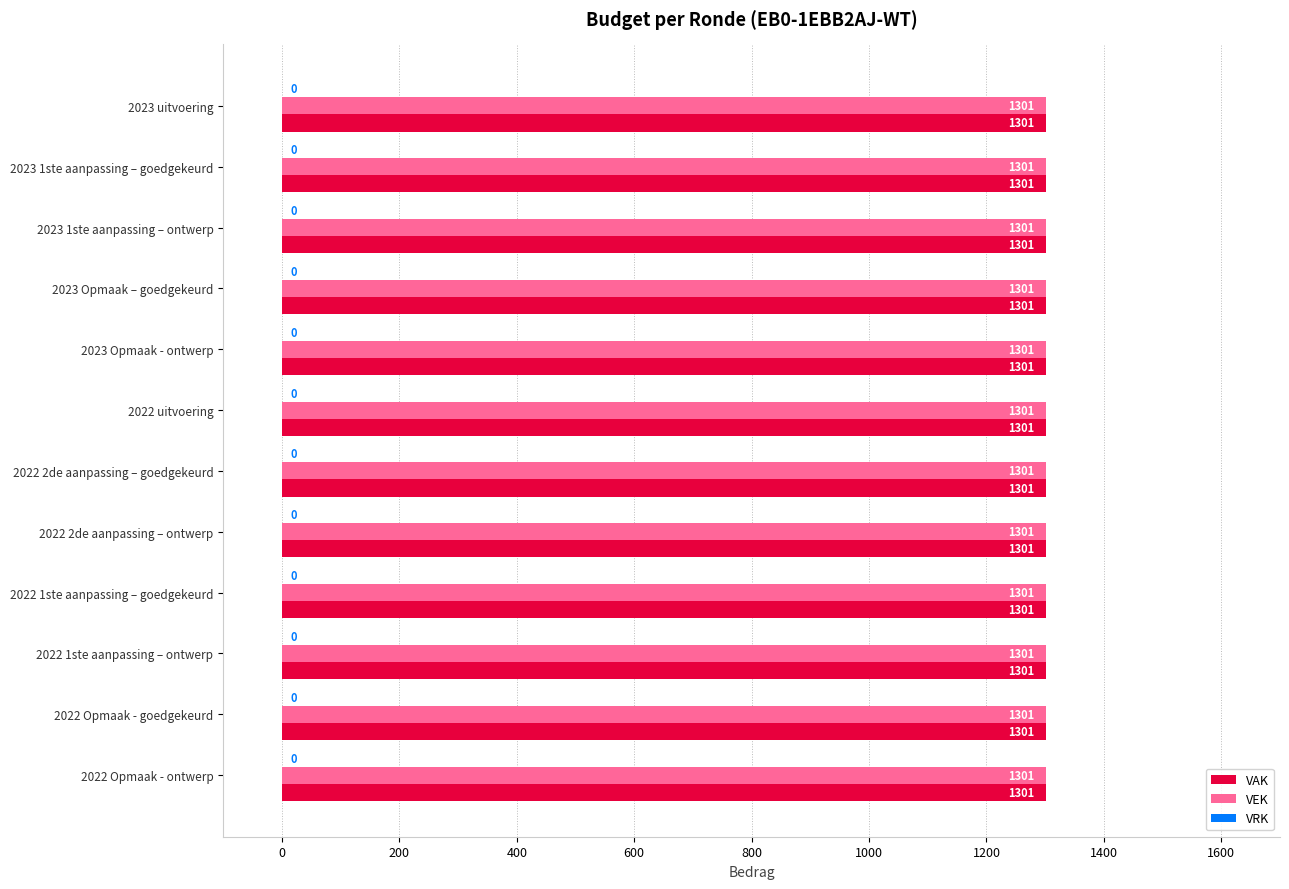

How many bars are there in each group?

3